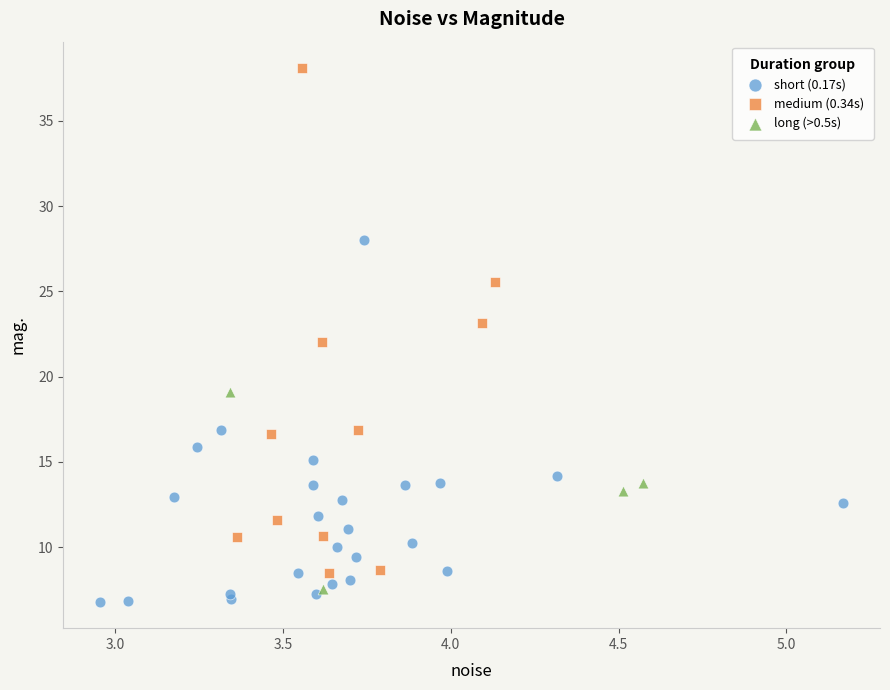

Which series reaches the maximum Y coordinate?

medium (0.34s)